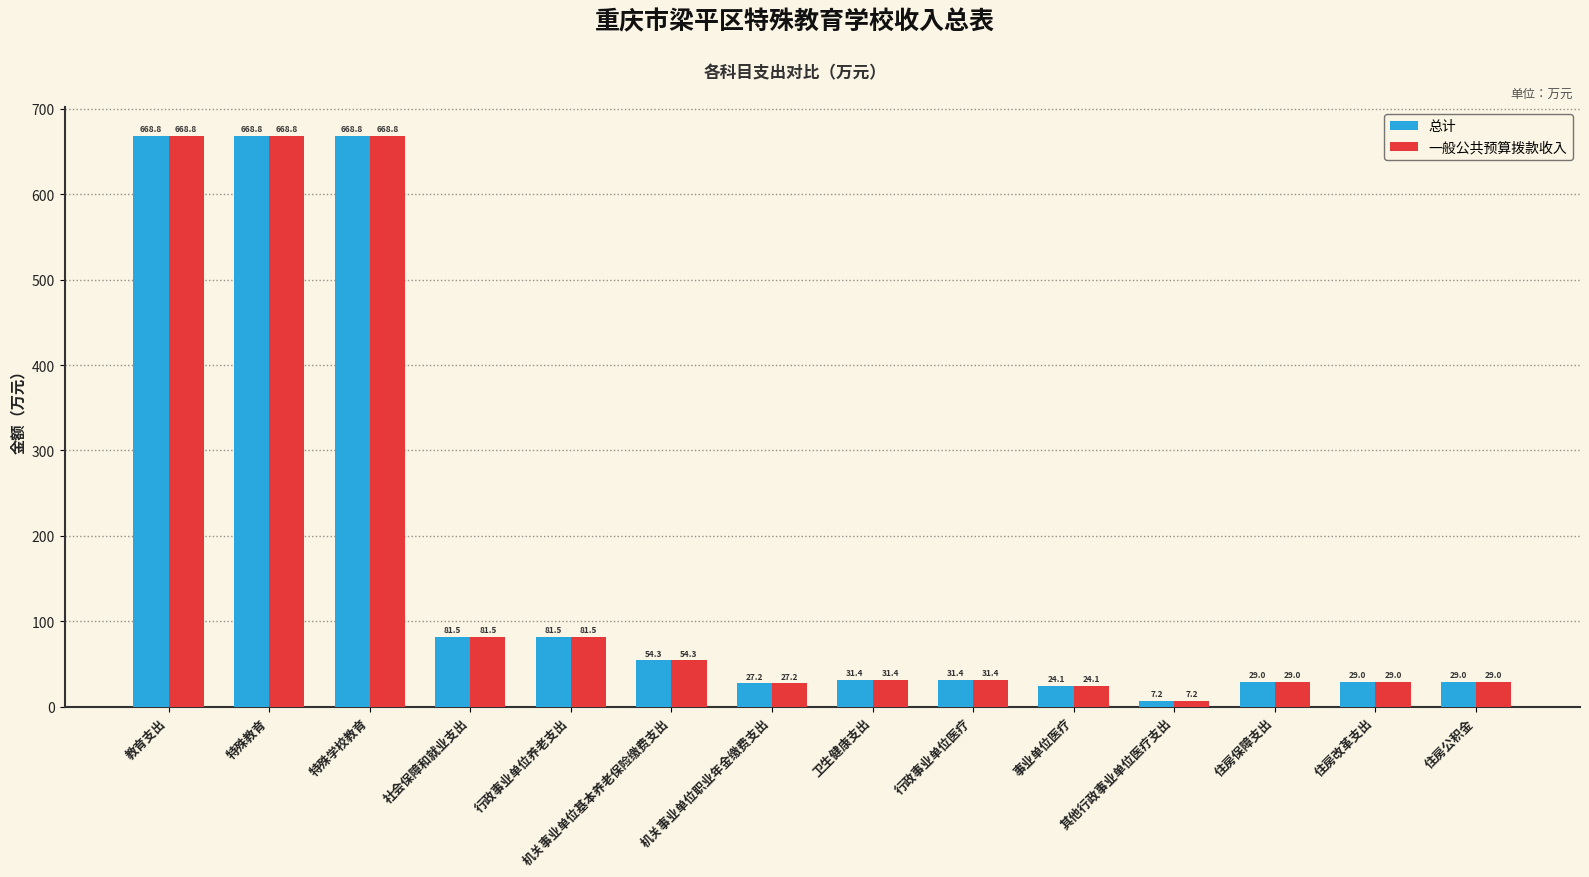

What is the minimum value for 一般公共预算拨款收入?

7.2